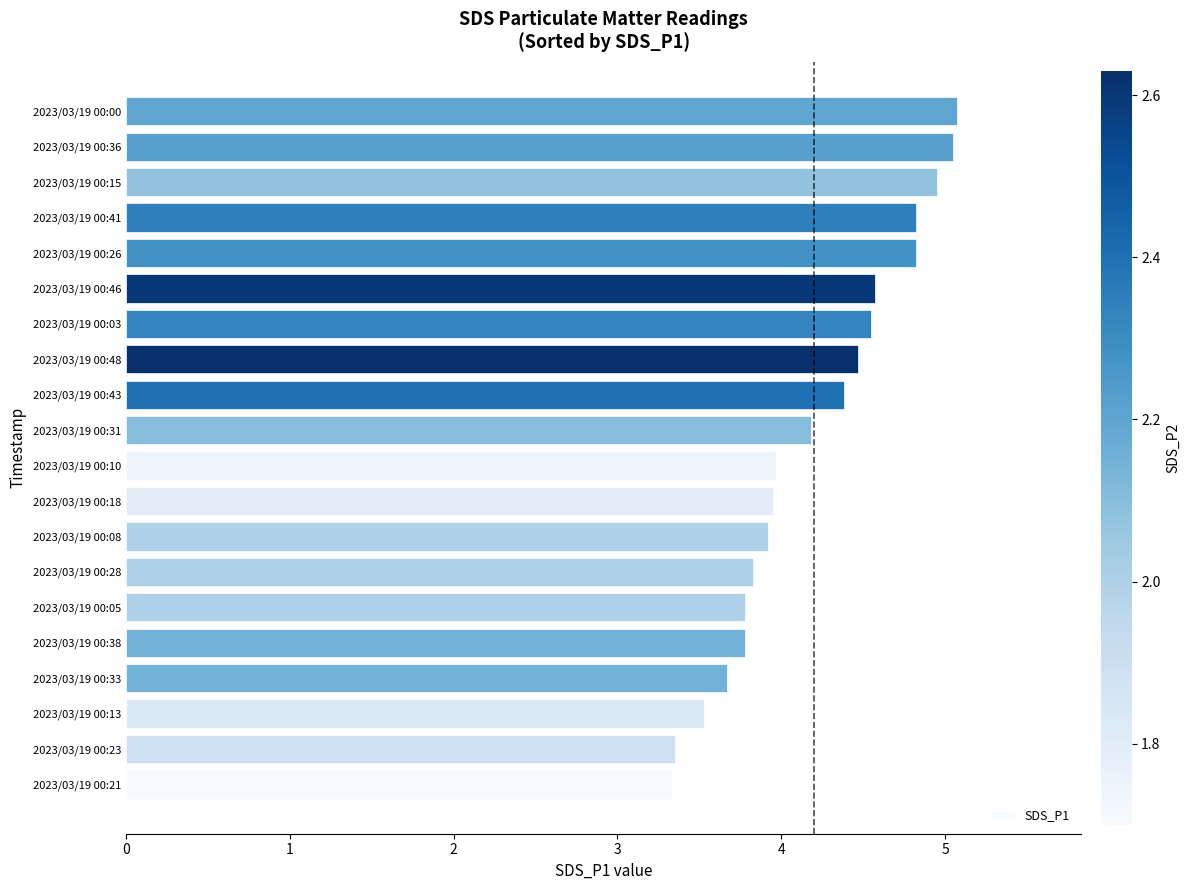

Is it true that the value at 2023/03/19 00:00 is 2.3?

False